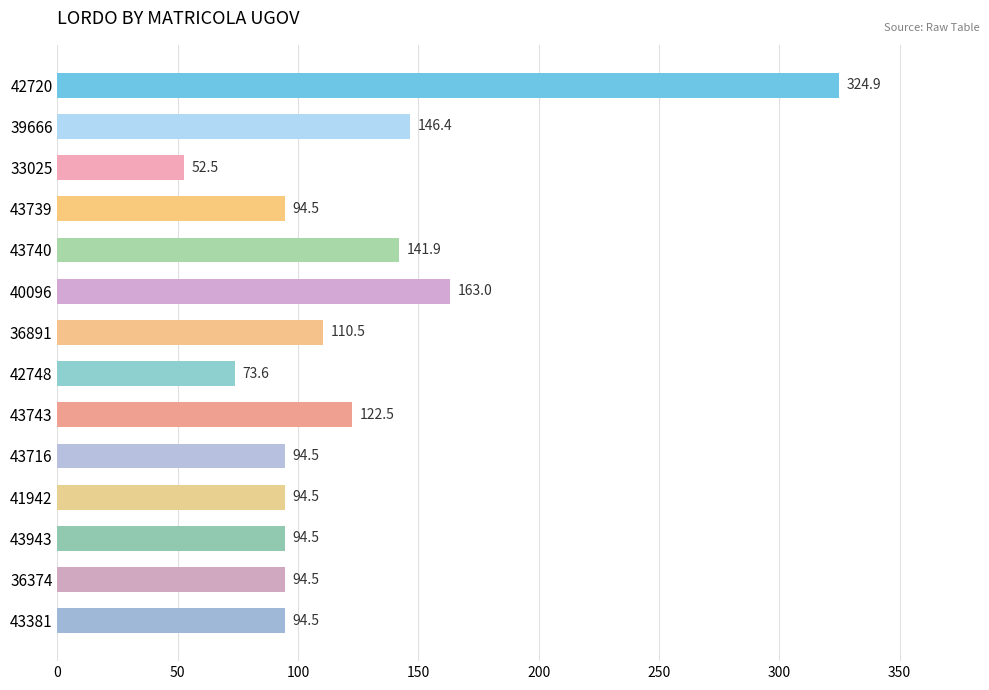

What is the ratio of the value at 42720 to the value at 40096?

2.0